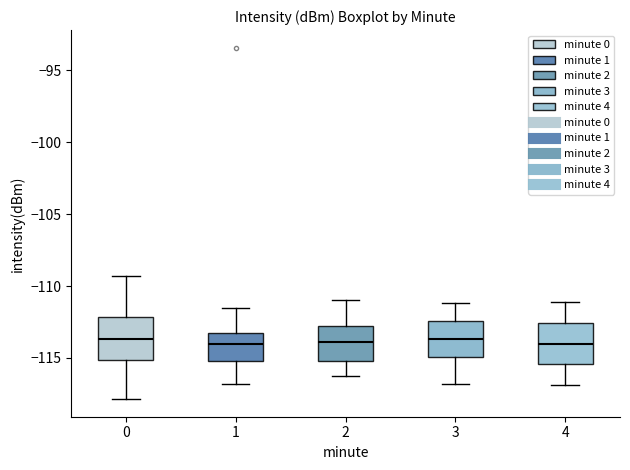

Reading left to right, read every box against the y-axis: the position of its median line, the range the box covers, and the ends of its whiskers. The values are not printed on the chart, so give them approximately, as read against the axis.

0: median -113.5, box -115.0 to -112.0, whiskers -118.0 to -109.5
1: median -114.0, box -115.0 to -113.5, whiskers -117.0 to -111.5
2: median -114.0, box -115.0 to -112.5, whiskers -116.0 to -111.0
3: median -113.5, box -115.0 to -112.5, whiskers -117.0 to -111.0
4: median -114.0, box -115.5 to -112.5, whiskers -117.0 to -111.0